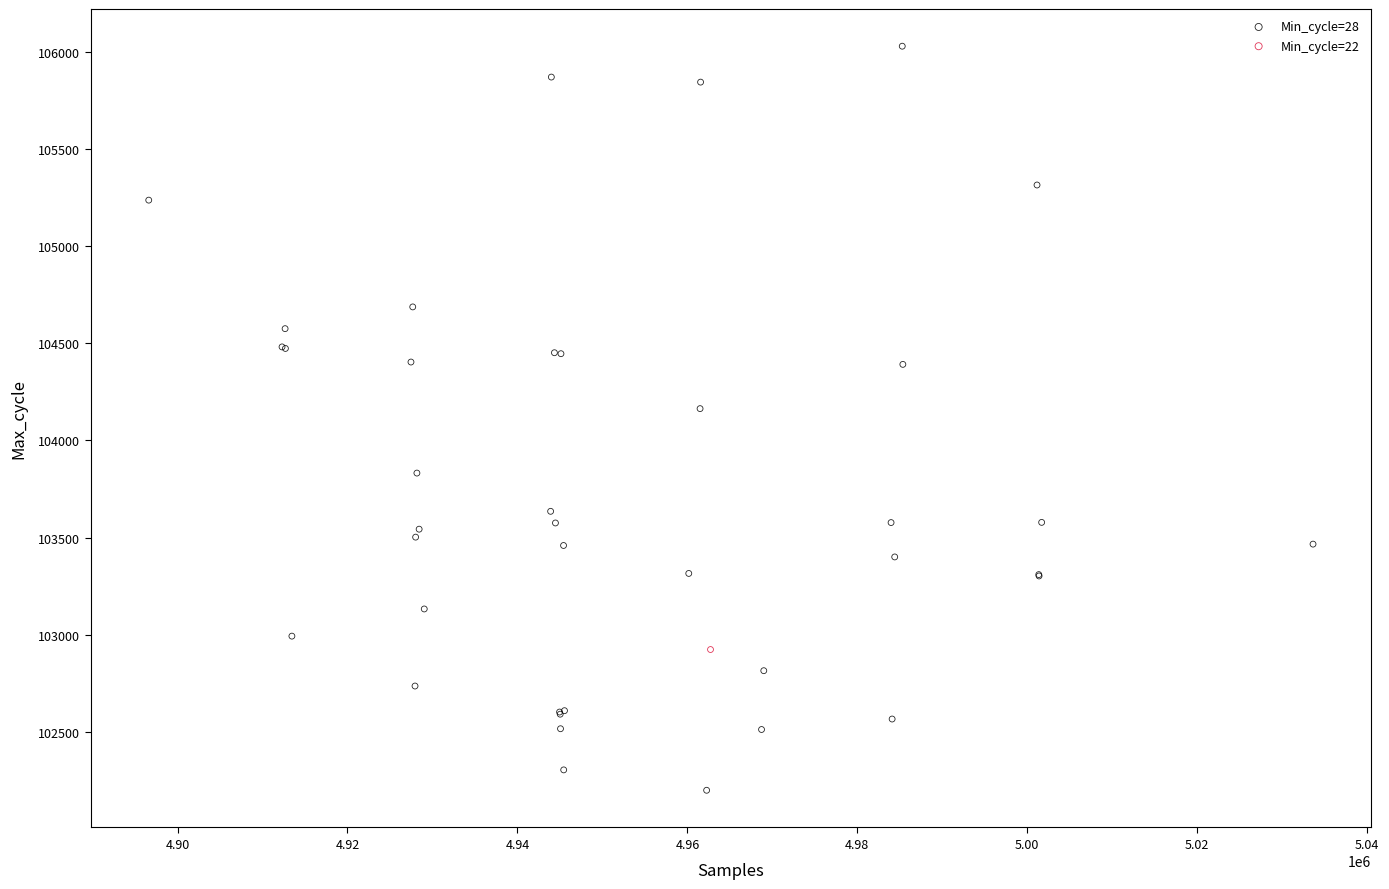

What are all the series names shown in the legend?

Min_cycle=28, Min_cycle=22